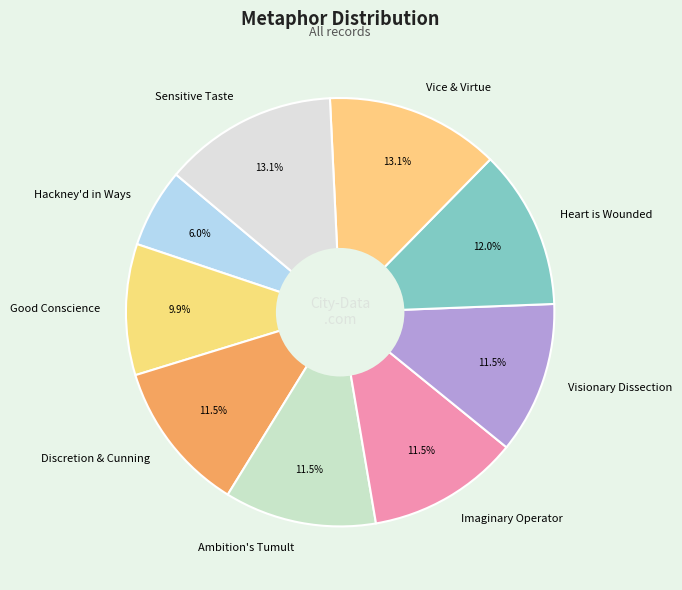

What percentage is NOT represented by Discretion & Cunning?

88.5%